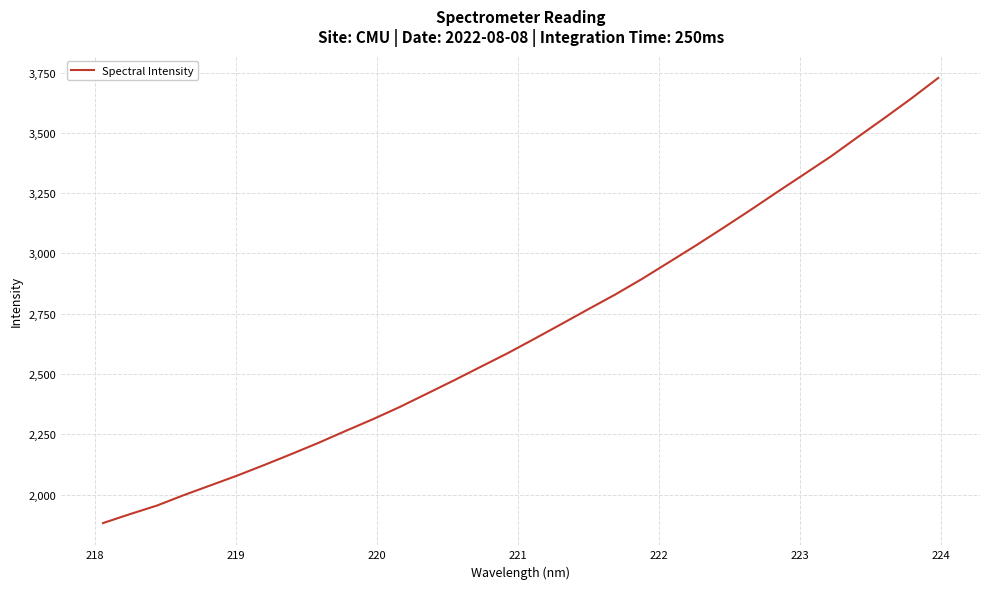

How many categories are shown in the chart?

32